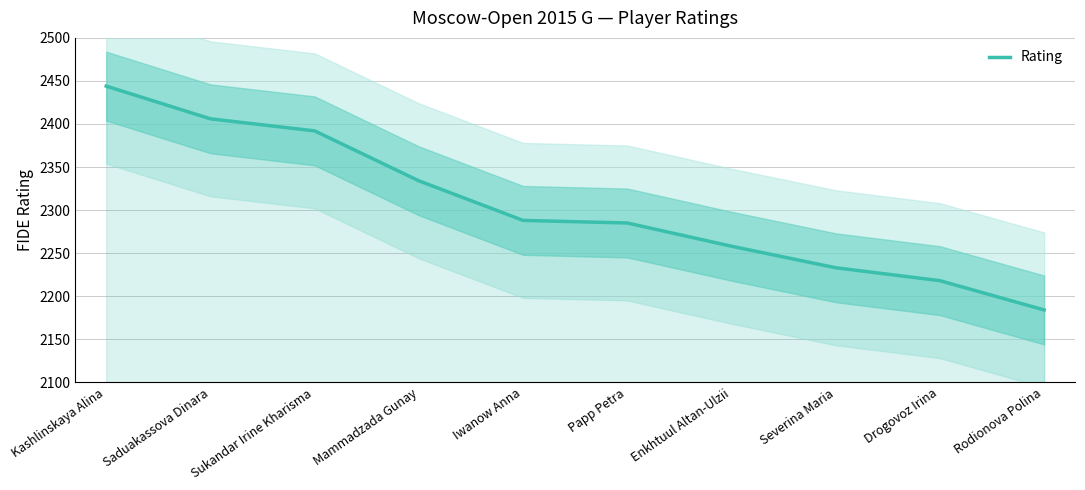

Where is the data nearest to the value 2314?

Mammadzada Gunay